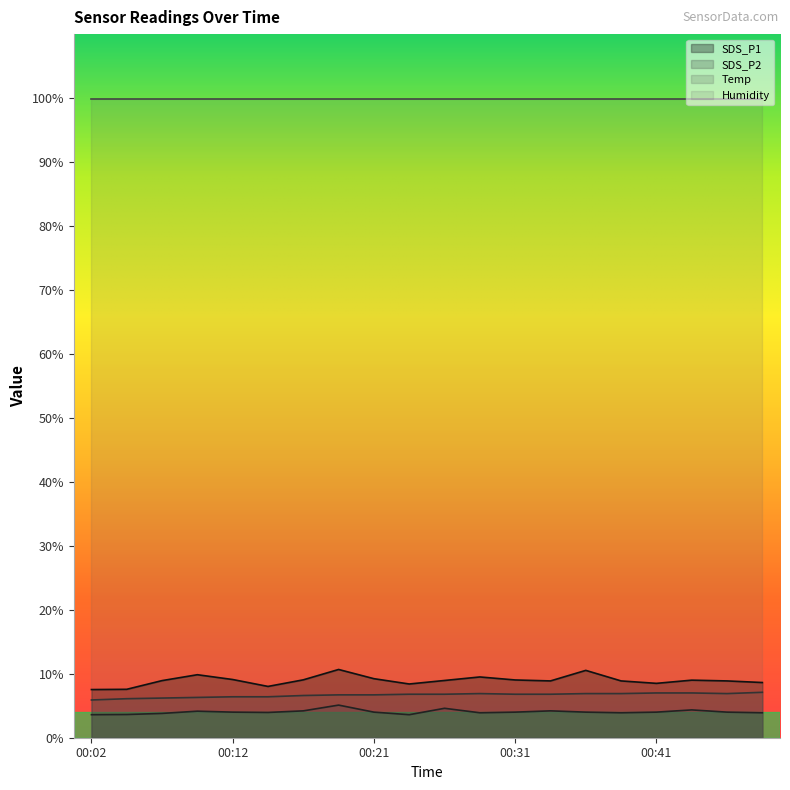

What is the smallest value displayed?

3.6